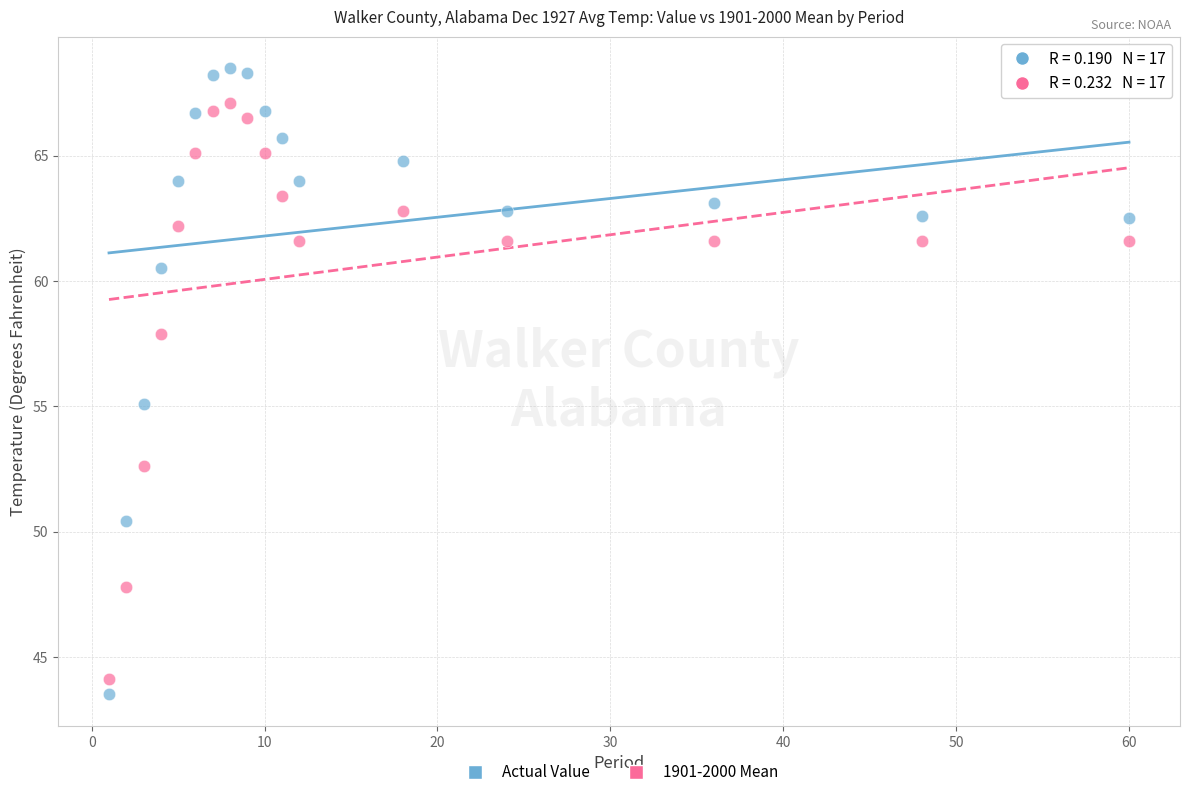

Across all series, what Y value is closest to 56?

55.1